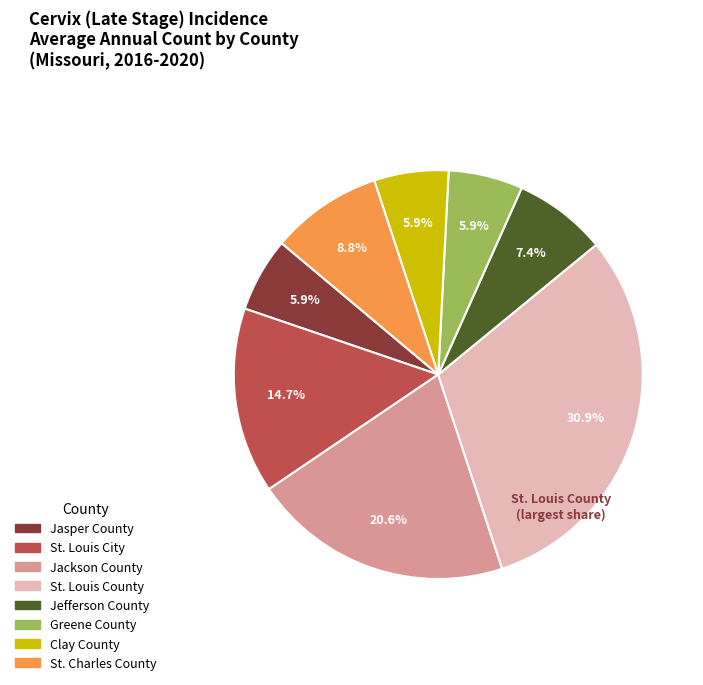

Between Clay County and Jackson County, which is larger?

Jackson County